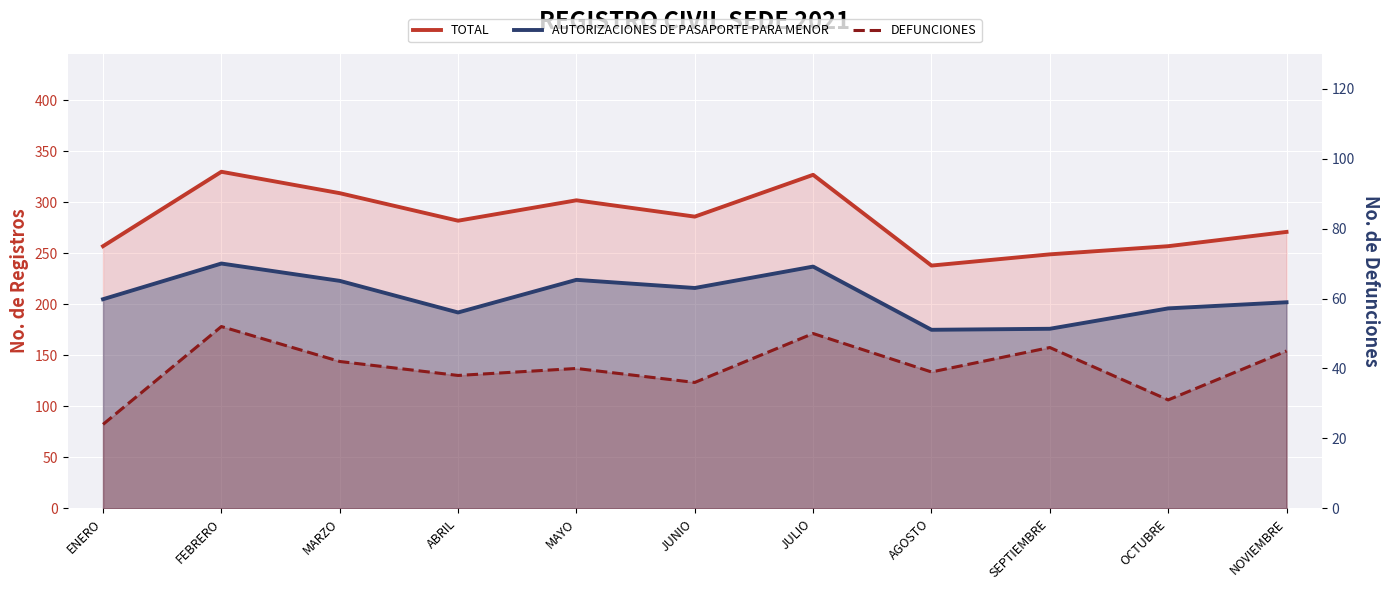

Where does the AUTORIZACIONES DE PASAPORTE PARA MENOR series first go above 205?

FEBRERO